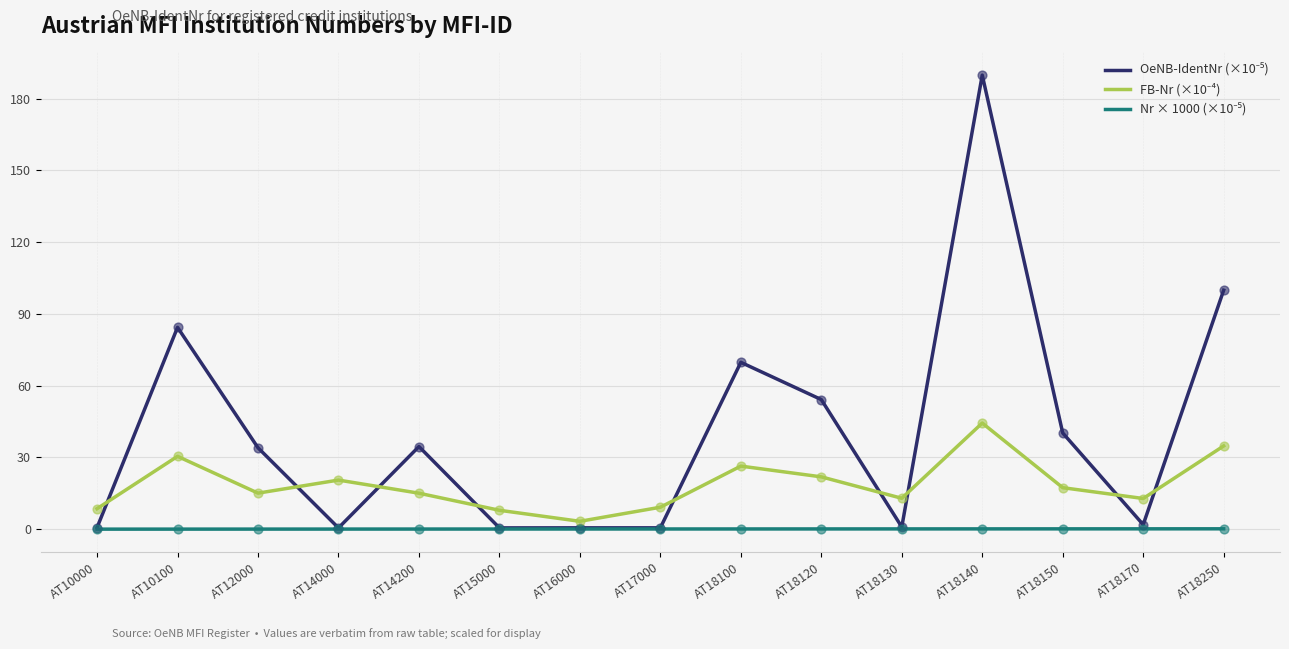

At which category is the sum across all series the highest?

AT18140